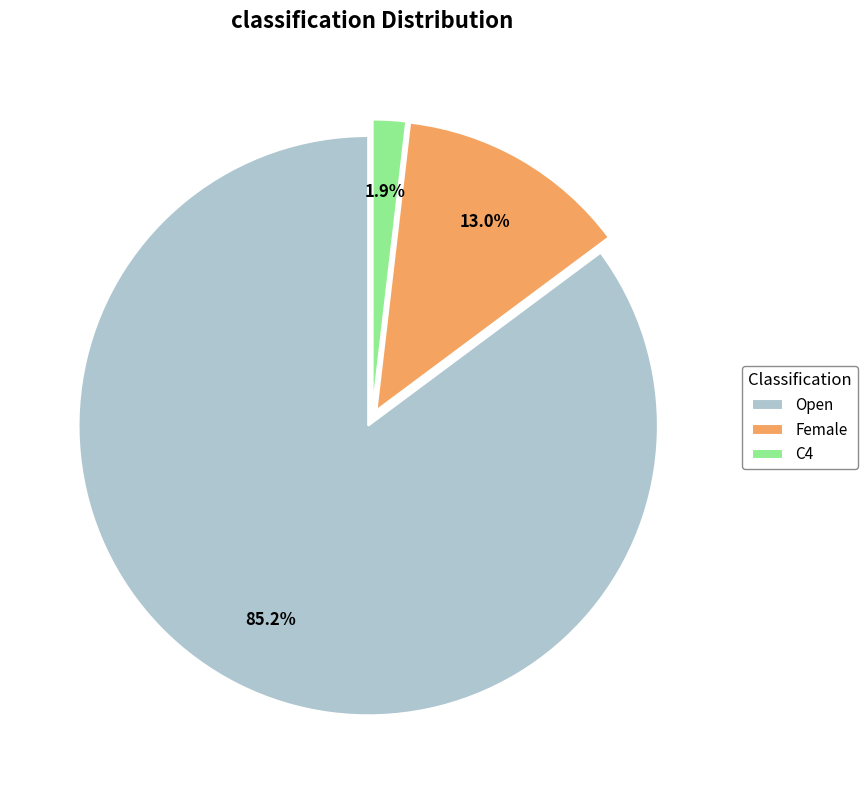

To the nearest percent, what portion does Open represent?

85%